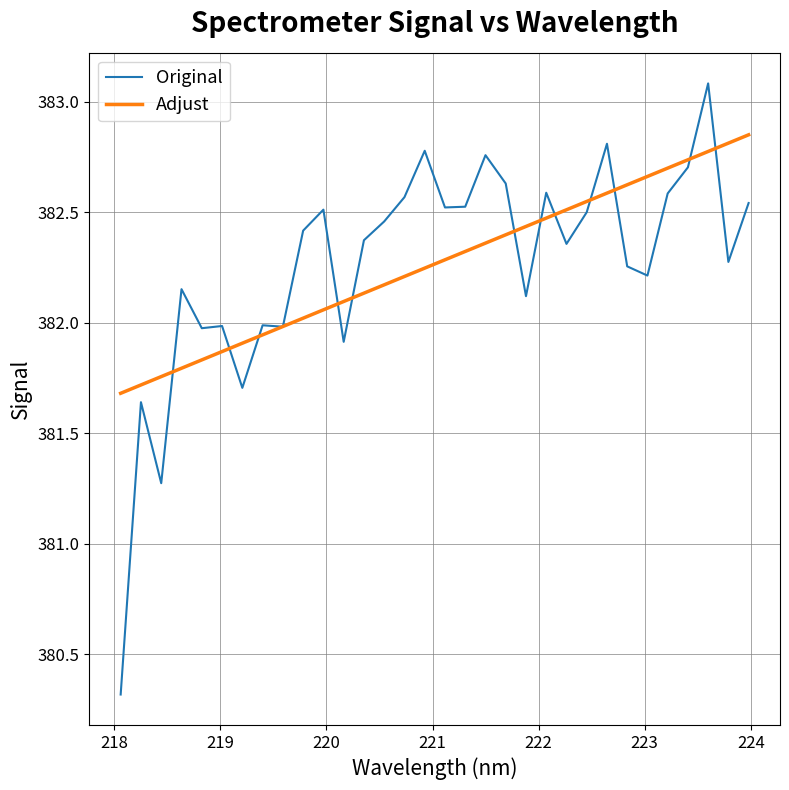

Rank the series by their maximum value, from highest to lowest.

Original, Adjust